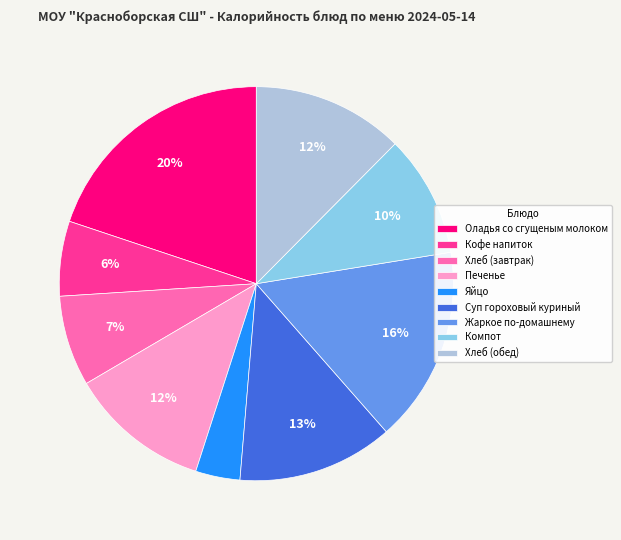

Does any single category account for the majority?

No